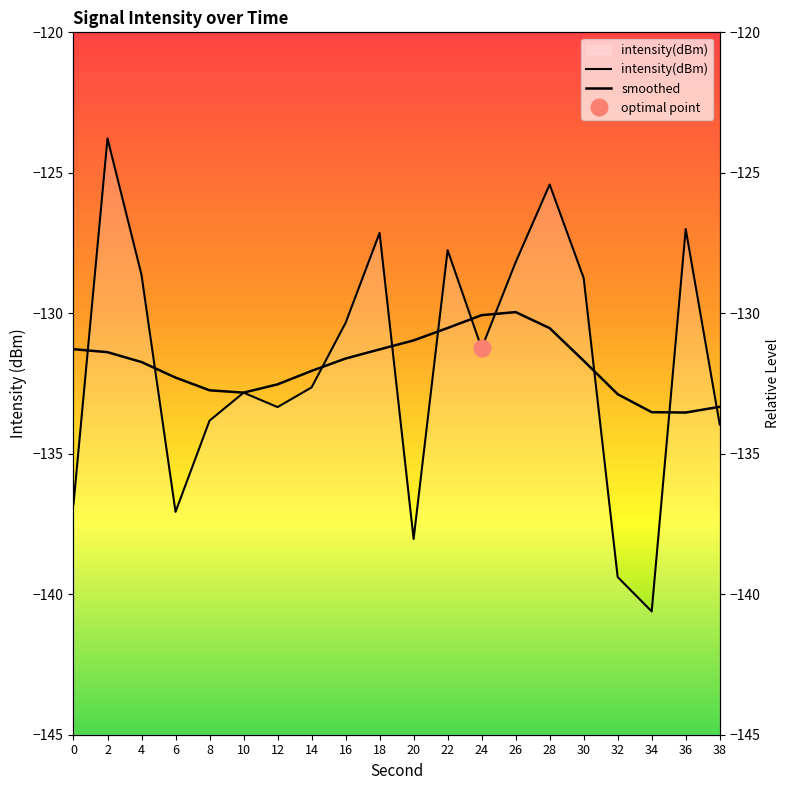

List the labels in order of value, largest first.

2, 28, 36, 18, 22, 26, 4, 30, 16, 24, 14, 10, 12, 8, 38, 0, 6, 20, 32, 34